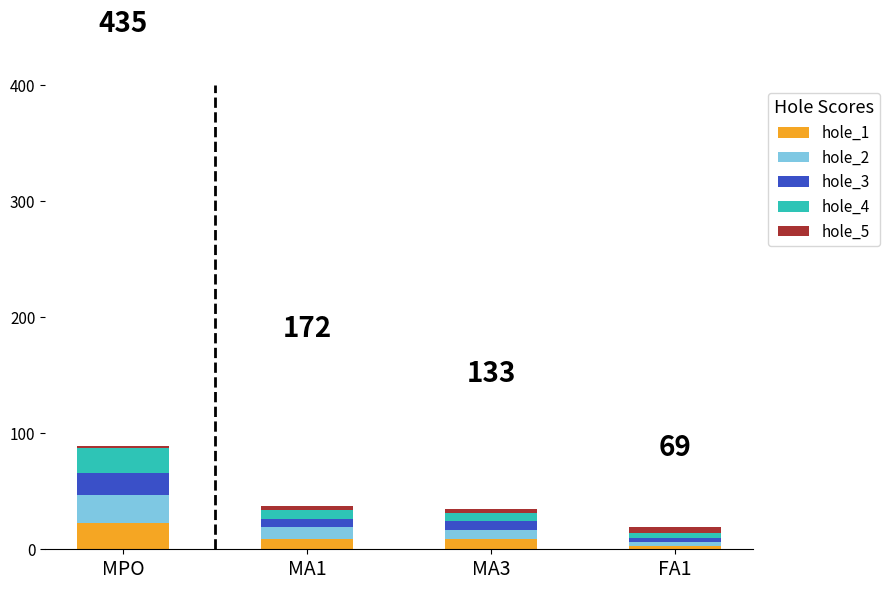

At which label does hole_1 reach its peak?

MPO